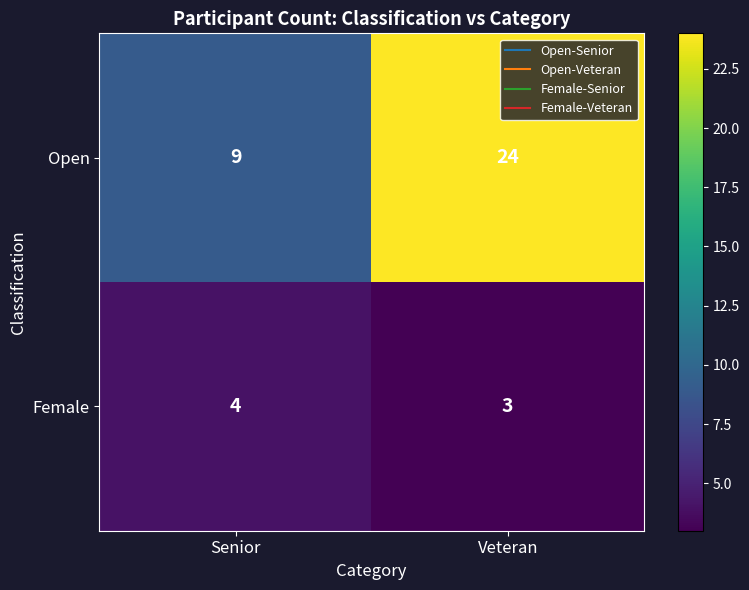

The Open series shows 24 at Veteran. True or false?

True